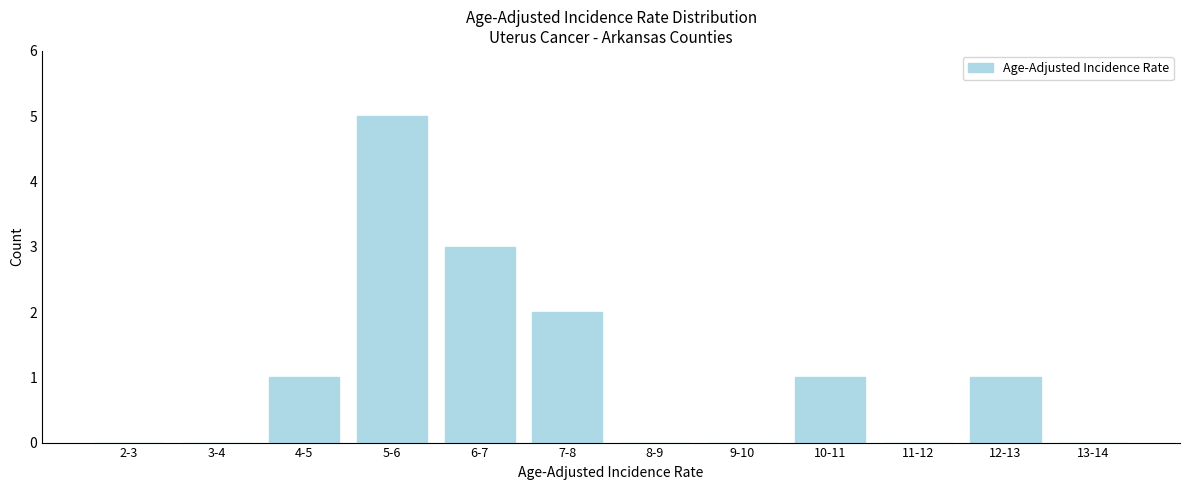

Reading right to left, what are all the values shown in this chart?

13-14=0	12-13=1	11-12=0	10-11=1	9-10=0	8-9=0	7-8=2	6-7=3	5-6=5	4-5=1	3-4=0	2-3=0